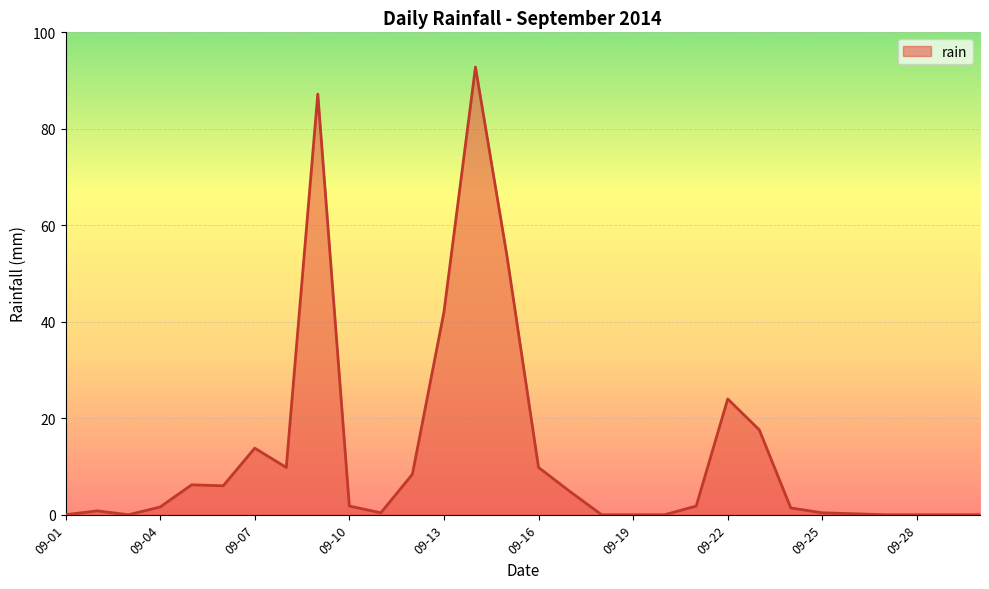

Reading left to right, transcribe all the data shown in this chart.

0.0	0.8	0.0	1.6	6.2	6.0	13.8	9.8	87.2	1.8	0.4	8.4	42.0	92.8	53.6	9.8	4.8	0.0	0.0	0.0	1.8	24.0	17.6	1.4	0.4	0.2	0.0	0.0	0.0	0.0